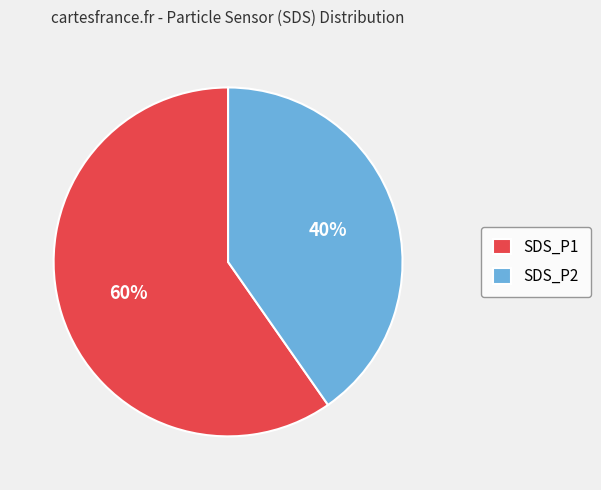

Between SDS_P1 and SDS_P2, which is larger?

SDS_P1